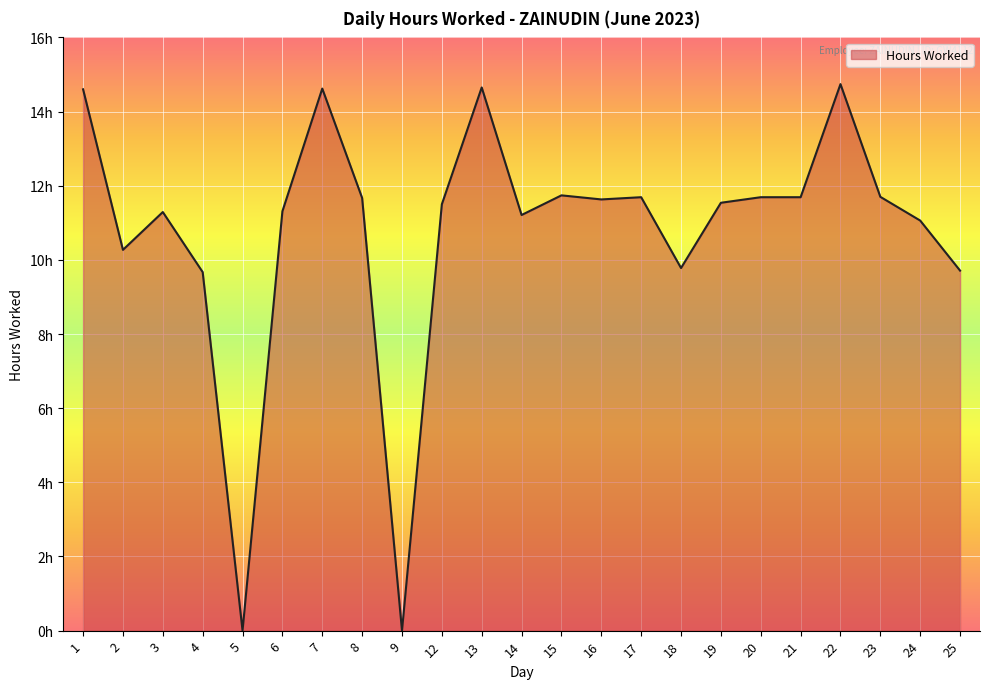

What is the difference between the maximum and minimum values?

14.7